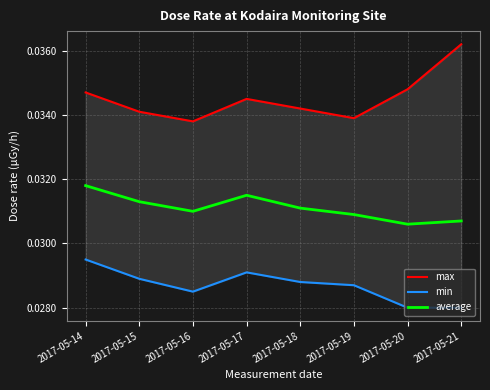

True or false: max and average intersect in this chart.

False